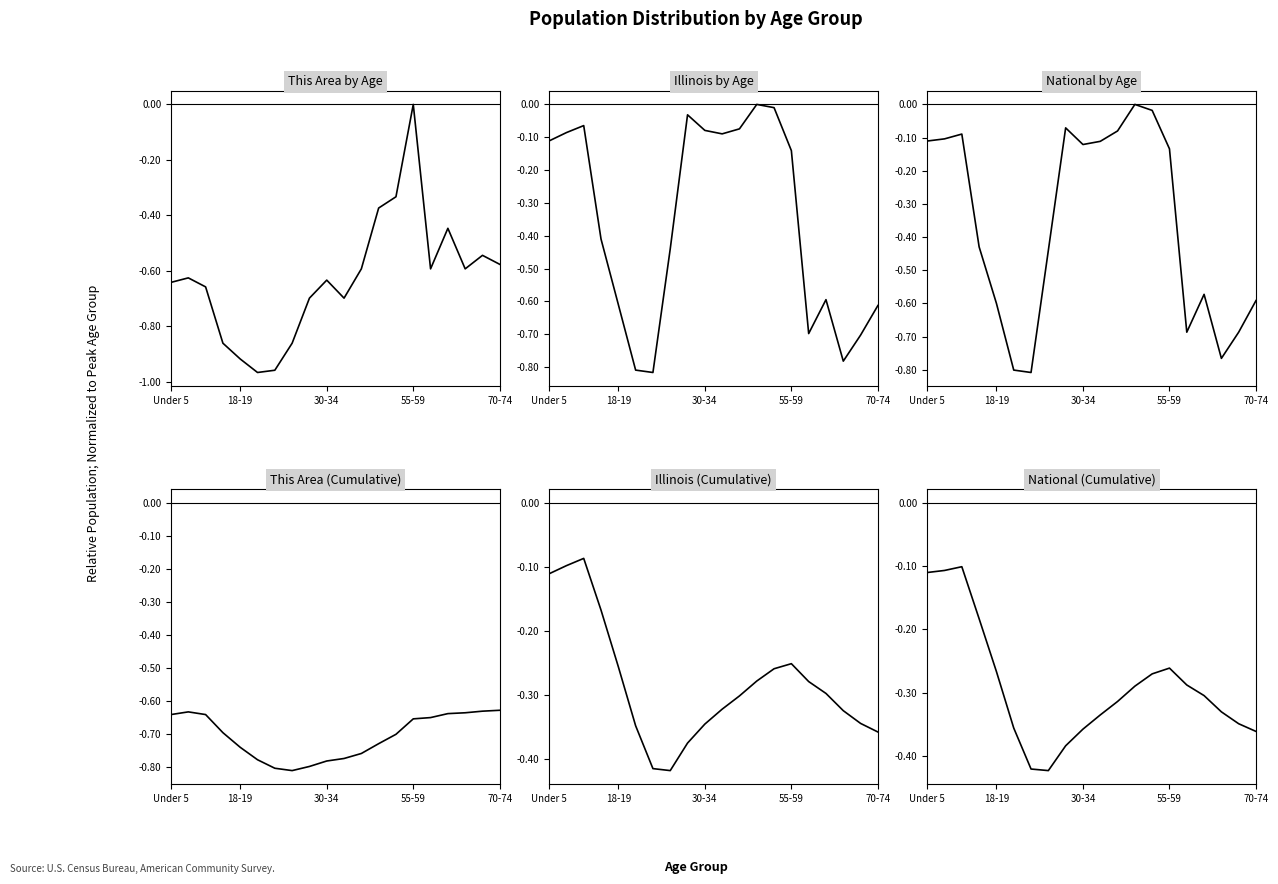

The value of National at 11 is -0.0. True or false?

False